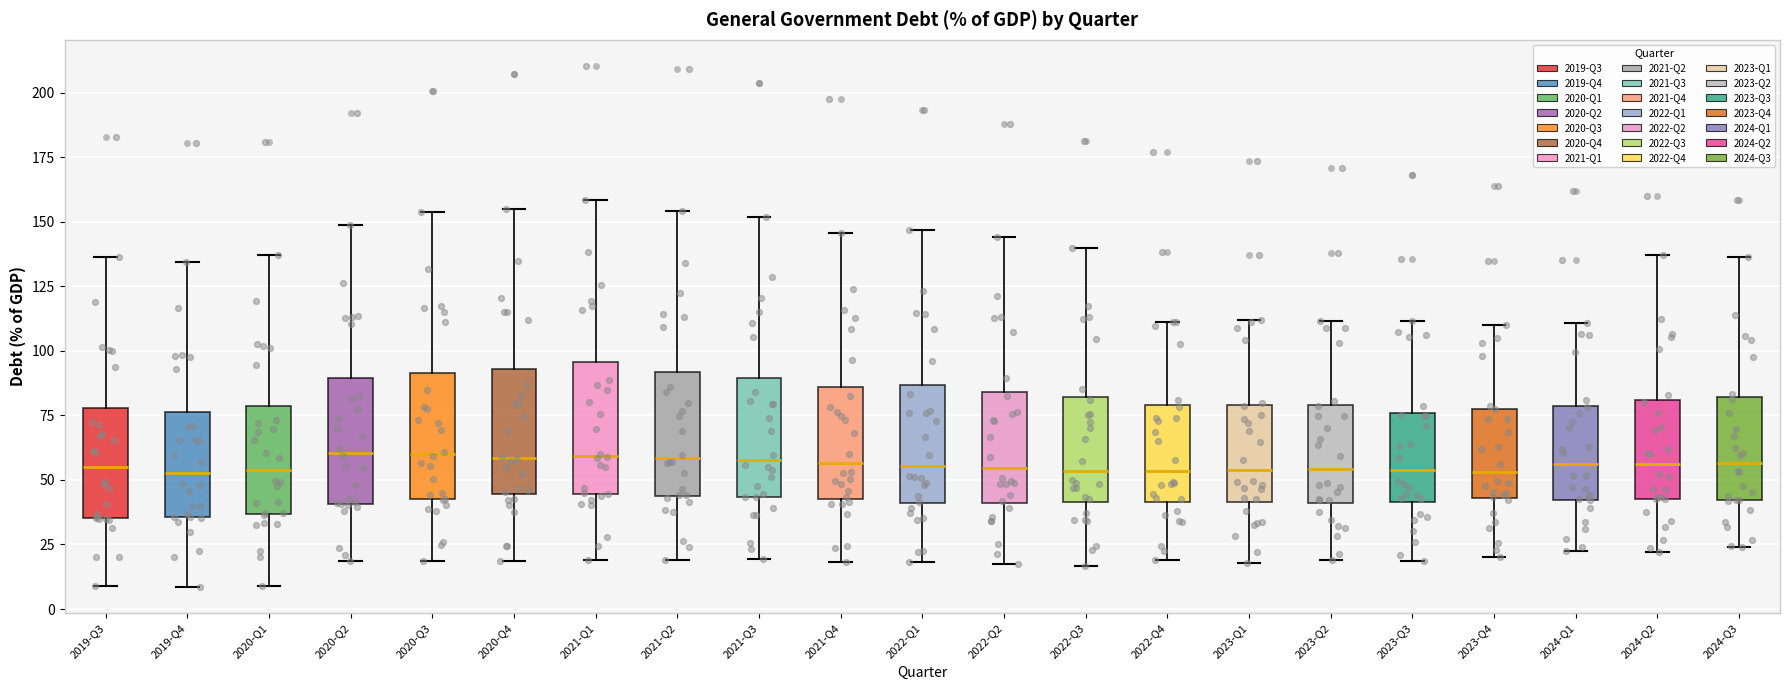

Reading left to right, read every box against the y-axis: the position of its median line, the range the box covers, and the ends of its whiskers. The values are not printed on the chart, so give them approximately, as read against the axis.

2019-Q3: median 55, box 35 to 80, whiskers 10 to 135
2019-Q4: median 55, box 35 to 75, whiskers 10 to 135
2020-Q1: median 55, box 35 to 80, whiskers 10 to 135
2020-Q2: median 60, box 40 to 90, whiskers 20 to 150
2020-Q3: median 60, box 45 to 90, whiskers 20 to 155
2020-Q4: median 60, box 45 to 95, whiskers 20 to 155
2021-Q1: median 60, box 45 to 95, whiskers 20 to 160
2021-Q2: median 60, box 45 to 90, whiskers 20 to 155
2021-Q3: median 60, box 45 to 90, whiskers 20 to 150
2021-Q4: median 55, box 45 to 85, whiskers 20 to 145
2022-Q1: median 55, box 40 to 85, whiskers 20 to 145
2022-Q2: median 55, box 40 to 85, whiskers 20 to 145
2022-Q3: median 55, box 40 to 80, whiskers 15 to 140
2022-Q4: median 55, box 40 to 80, whiskers 20 to 110
2023-Q1: median 55, box 40 to 80, whiskers 20 to 110
2023-Q2: median 55, box 40 to 80, whiskers 20 to 110
2023-Q3: median 55, box 40 to 75, whiskers 20 to 110
2023-Q4: median 55, box 45 to 80, whiskers 20 to 110
2024-Q1: median 55, box 40 to 80, whiskers 20 to 110
2024-Q2: median 55, box 45 to 80, whiskers 20 to 135
2024-Q3: median 55, box 40 to 80, whiskers 25 to 135